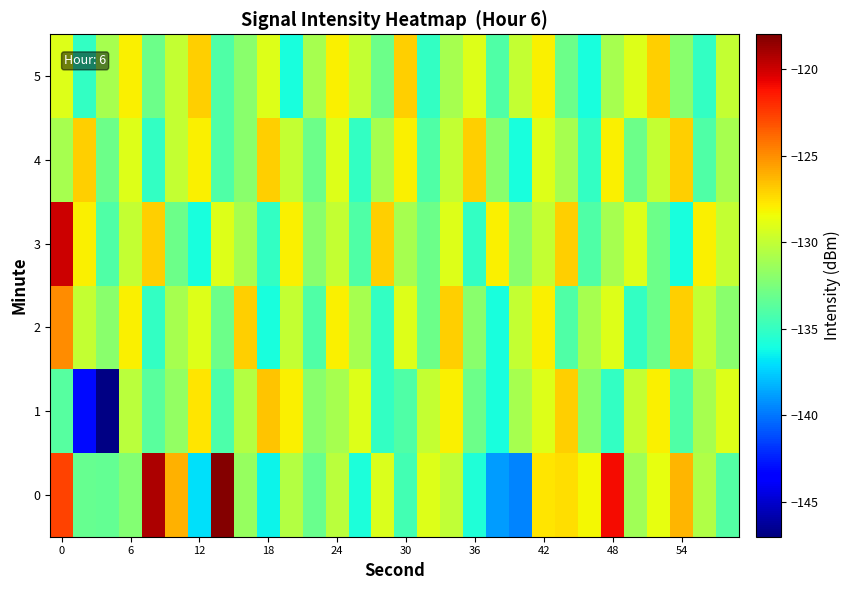

Reading right to left, what are all the values shown in this chart?

0: -133.9	-130.6	-126.2	-128.6	-131.2	-121.0	-128.2	-127.4	-127.7	-139.6	-138.9	-135.7	-130.0	-129.1	-134.5	-129.2	-135.9	-130.3	-133.2	-130.5	-136.5	-131.6	-118.1	-137.0	-126.1	-119.2	-132.2	-133.4	-133.3	-122.6
1: -129.0	-131.0	-134.0	-128.0	-130.0	-135.0	-132.0	-127.0	-129.0	-131.0	-136.0	-133.0	-128.0	-130.0	-134.0	-135.0	-129.0	-131.0	-132.0	-128.0	-126.7	-130.5	-134.1	-127.6	-131.6	-133.7	-130.3	-146.8	-143.1	-133.8
2: -132.0	-130.0	-127.0	-133.0	-135.0	-129.0	-131.0	-134.0	-128.0	-130.0	-136.0	-132.0	-127.0	-133.0	-129.0	-135.0	-131.0	-128.0	-134.0	-130.0	-136.0	-127.0	-133.0	-129.0	-131.0	-135.0	-128.0	-132.0	-130.0	-125.0
3: -130.0	-128.0	-136.0	-133.0	-129.0	-131.0	-134.0	-127.0	-130.0	-132.0	-128.0	-135.0	-129.0	-133.0	-131.0	-127.0	-134.0	-130.0	-132.0	-128.0	-135.0	-131.0	-129.0	-136.0	-133.0	-127.0	-130.0	-134.0	-128.0	-120.0
4: -131.0	-134.0	-127.0	-130.0	-133.0	-128.0	-135.0	-131.0	-129.0	-136.0	-132.0	-127.0	-130.0	-134.0	-128.0	-131.0	-135.0	-129.0	-133.0	-130.0	-127.0	-132.0	-134.0	-128.0	-130.0	-135.0	-129.0	-133.0	-127.0	-131.0
5: -130.0	-135.0	-132.0	-127.0	-129.0	-131.0	-136.0	-133.0	-128.0	-130.0	-134.0	-129.0	-131.0	-135.0	-127.0	-133.0	-130.0	-128.0	-131.0	-136.0	-129.0	-132.0	-134.0	-127.0	-130.0	-133.0	-128.0	-131.0	-135.0	-129.0